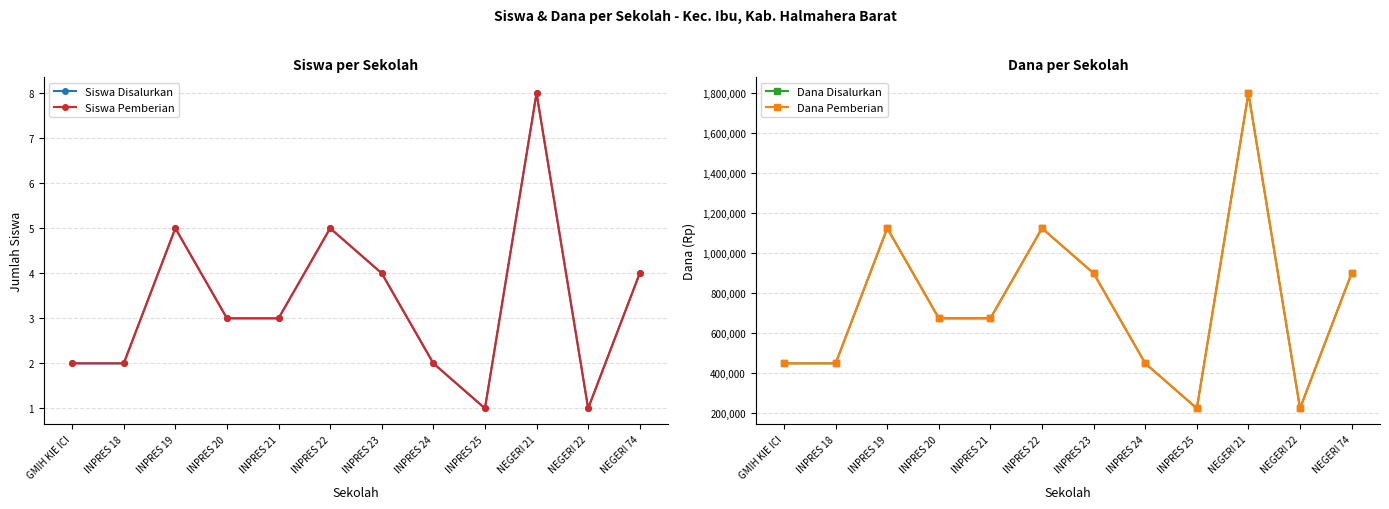

The Siswa Disalurkan series shows 2 at GMIH KIE ICI. True or false?

True